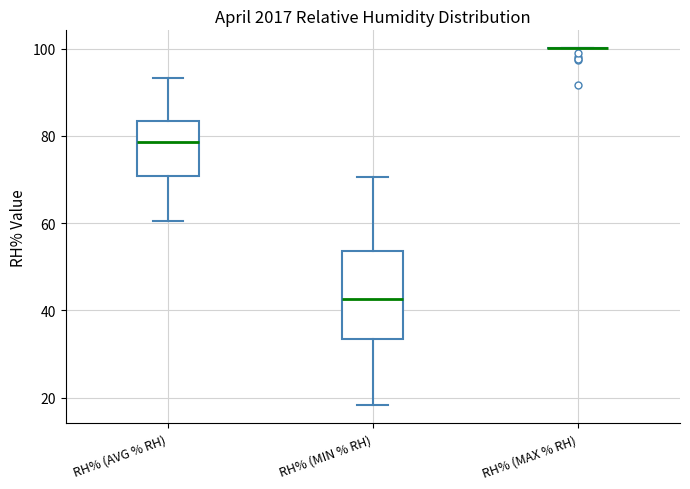

Comparing the boxes themselves (not the whiskers), which one is the tallest?

RH% (MIN % RH)